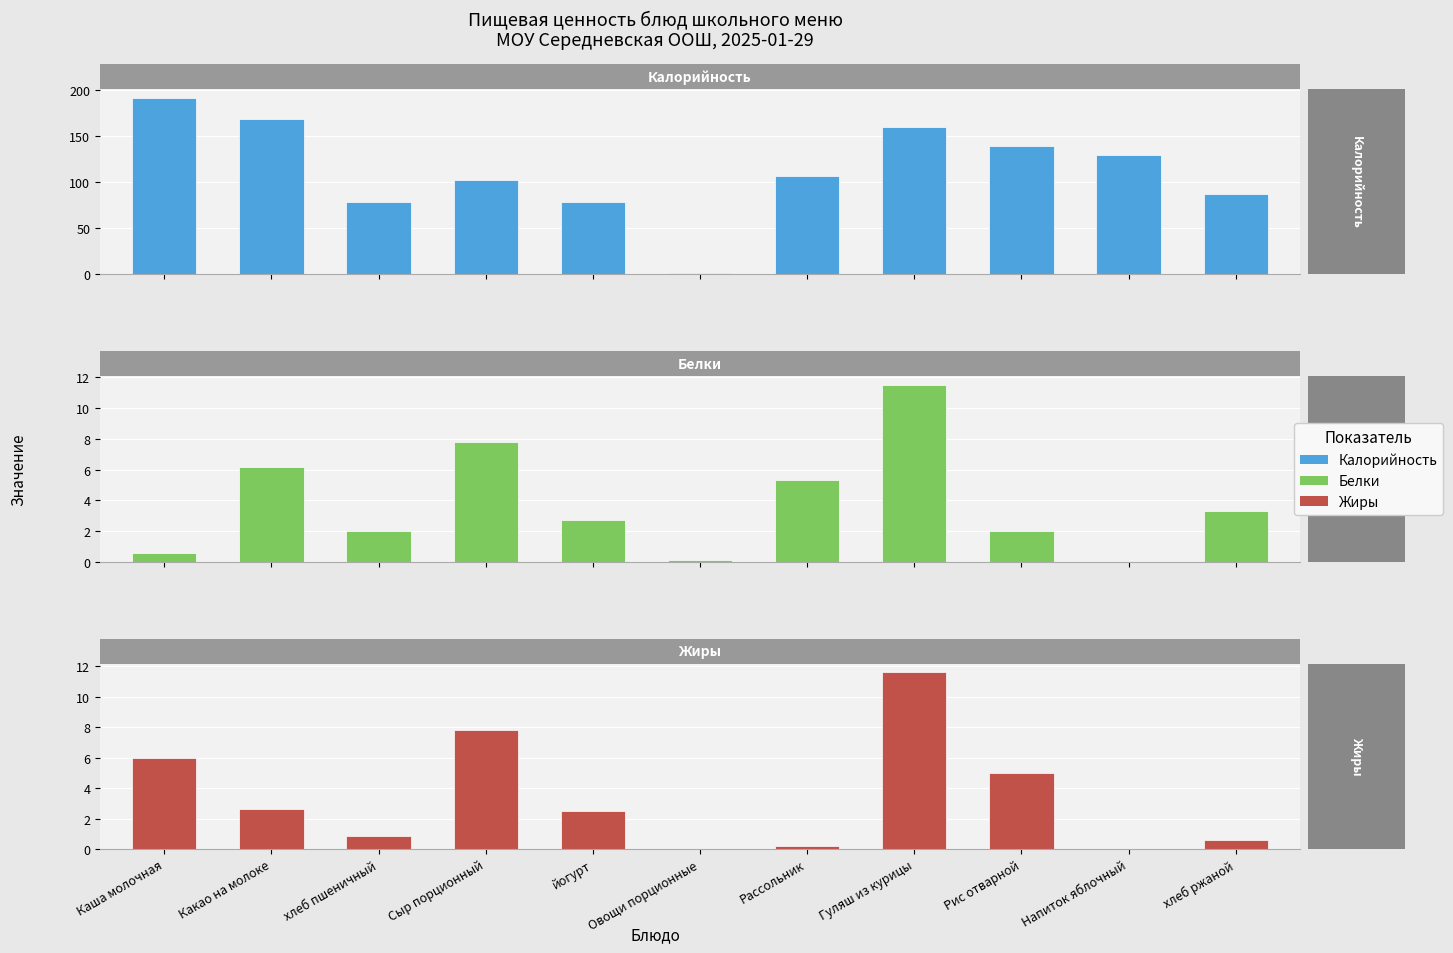

The Жиры series shows -7.0 at Напиток яблочный. True or false?

False